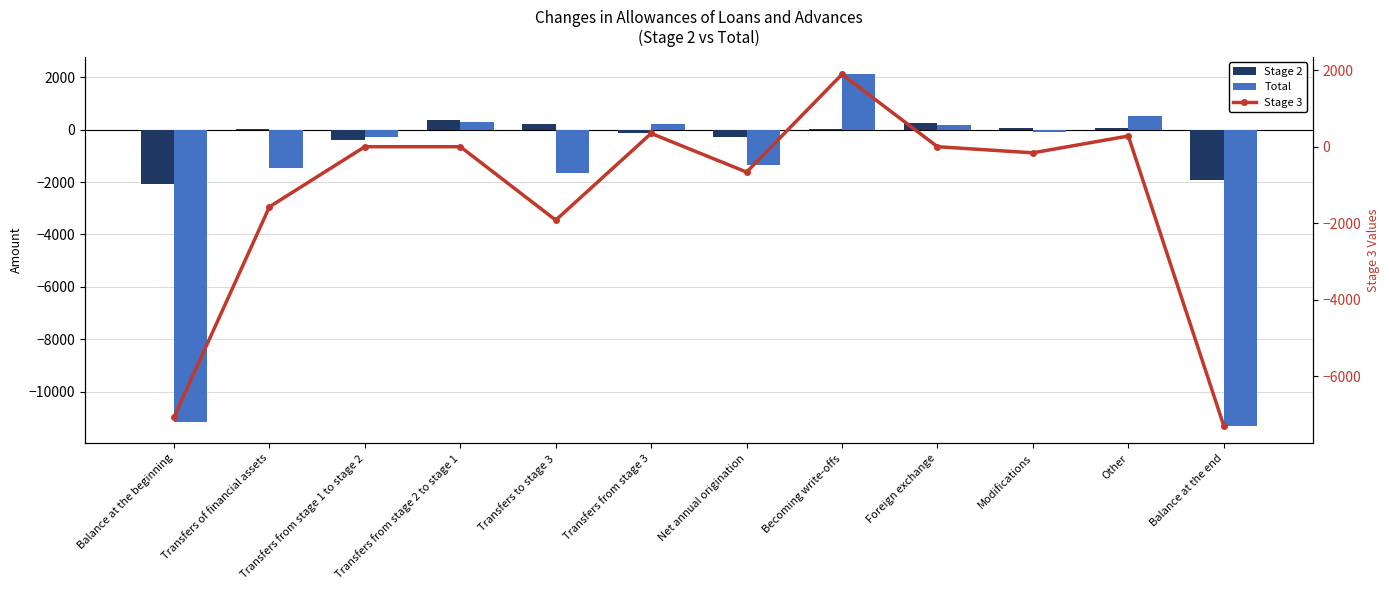

What is the difference between the second highest and second lowest values in the Total series?

11653